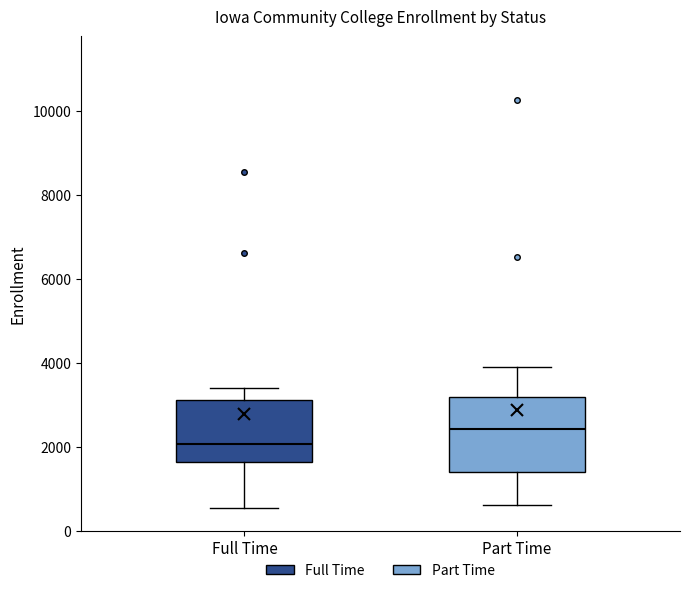

Reading left to right, read every box against the y-axis: the position of its median line, the range the box covers, and the ends of its whiskers. The values are not printed on the chart, so give them approximately, as read against the axis.

Full Time: median 2000, box 1600 to 3200, whiskers 600 to 3400
Part Time: median 2400, box 1400 to 3200, whiskers 600 to 3800